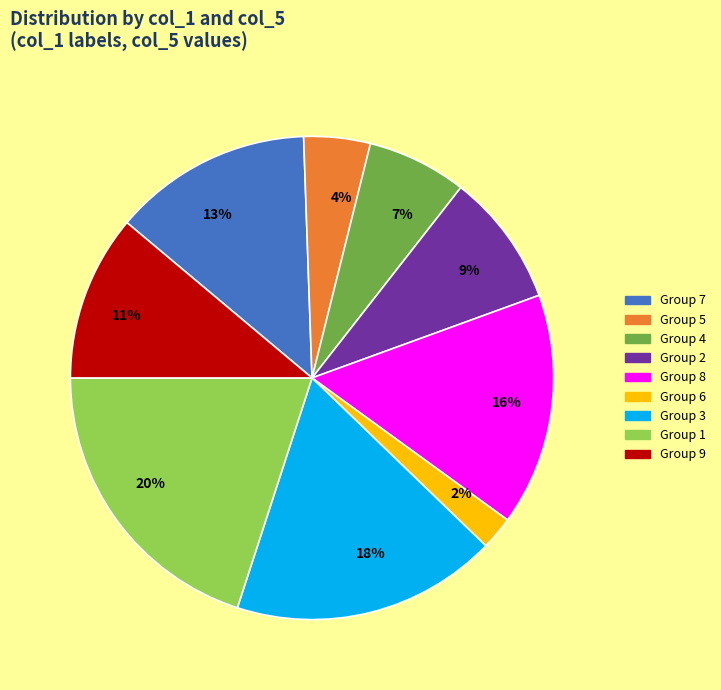

Does any single category account for the majority?

No